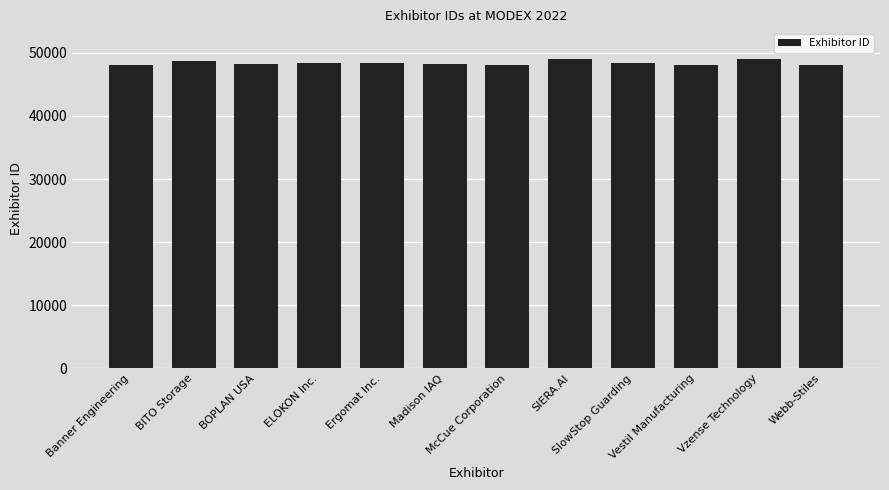

The value at SlowStop Guarding is 48402. True or false?

True